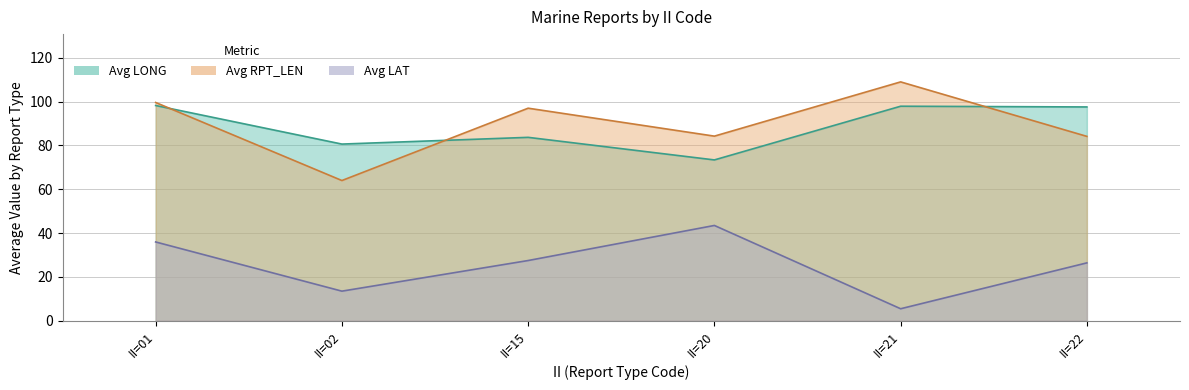

True or false: Avg LONG has more than 0 interior local peaks.

True